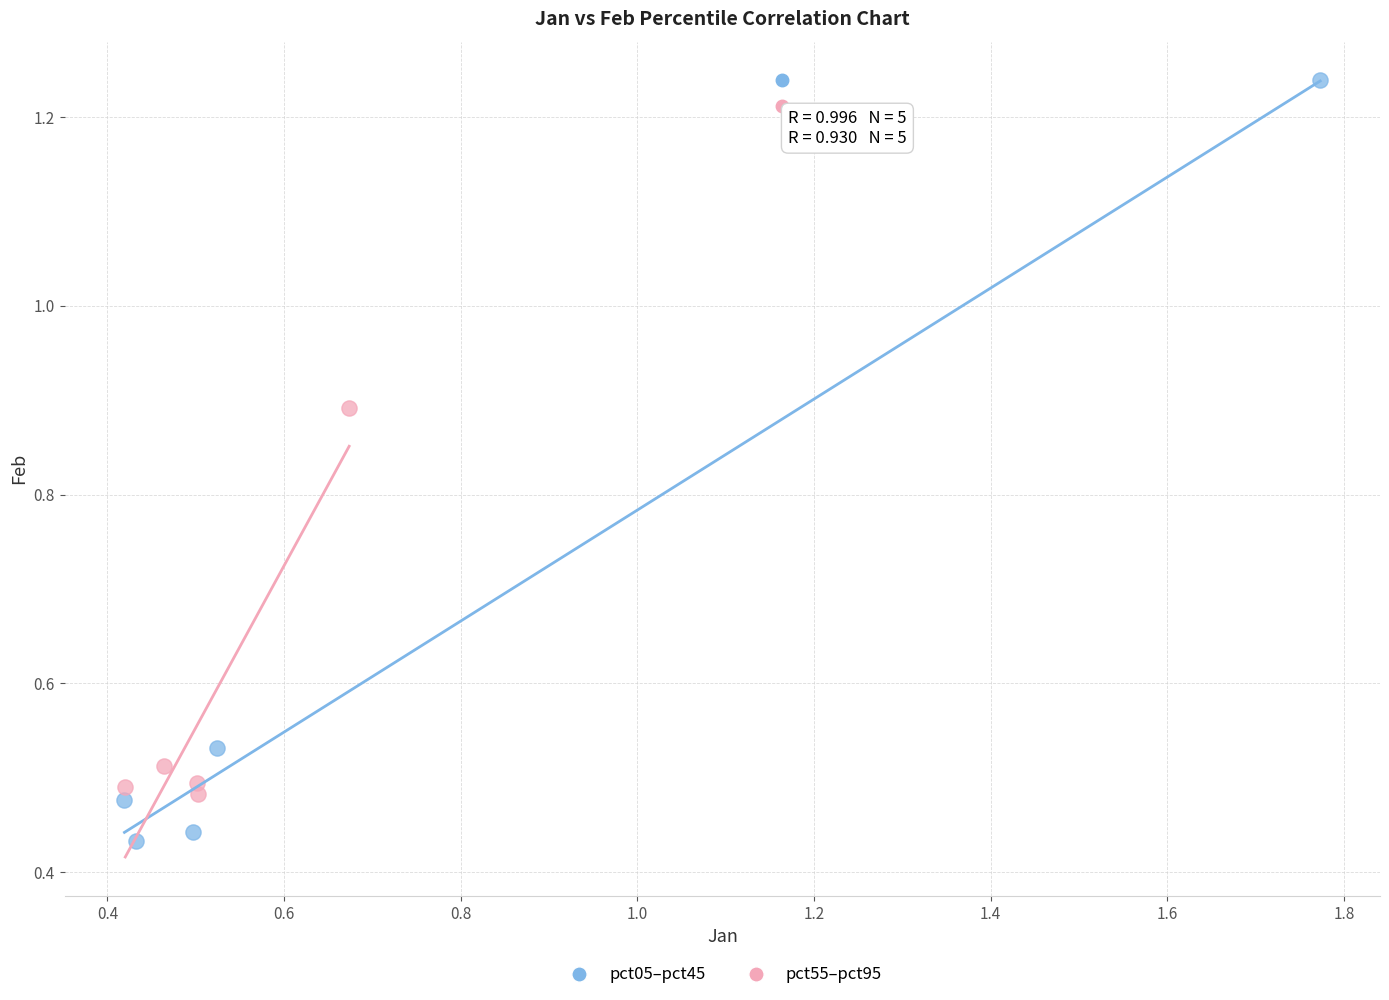

Which series has the largest Y range (max minus min)?

pct05–pct45